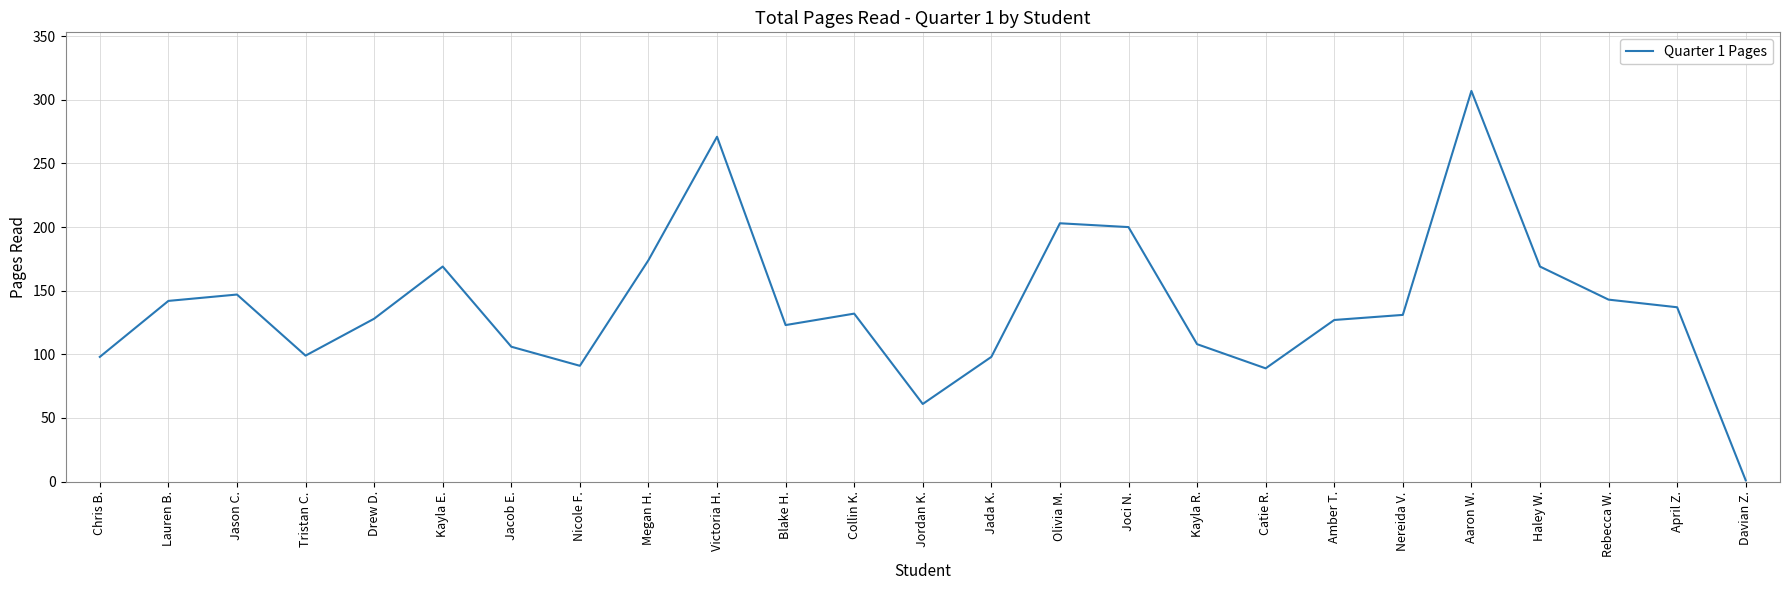

The chart shows a value of 127 at Amber T.. True or false?

True